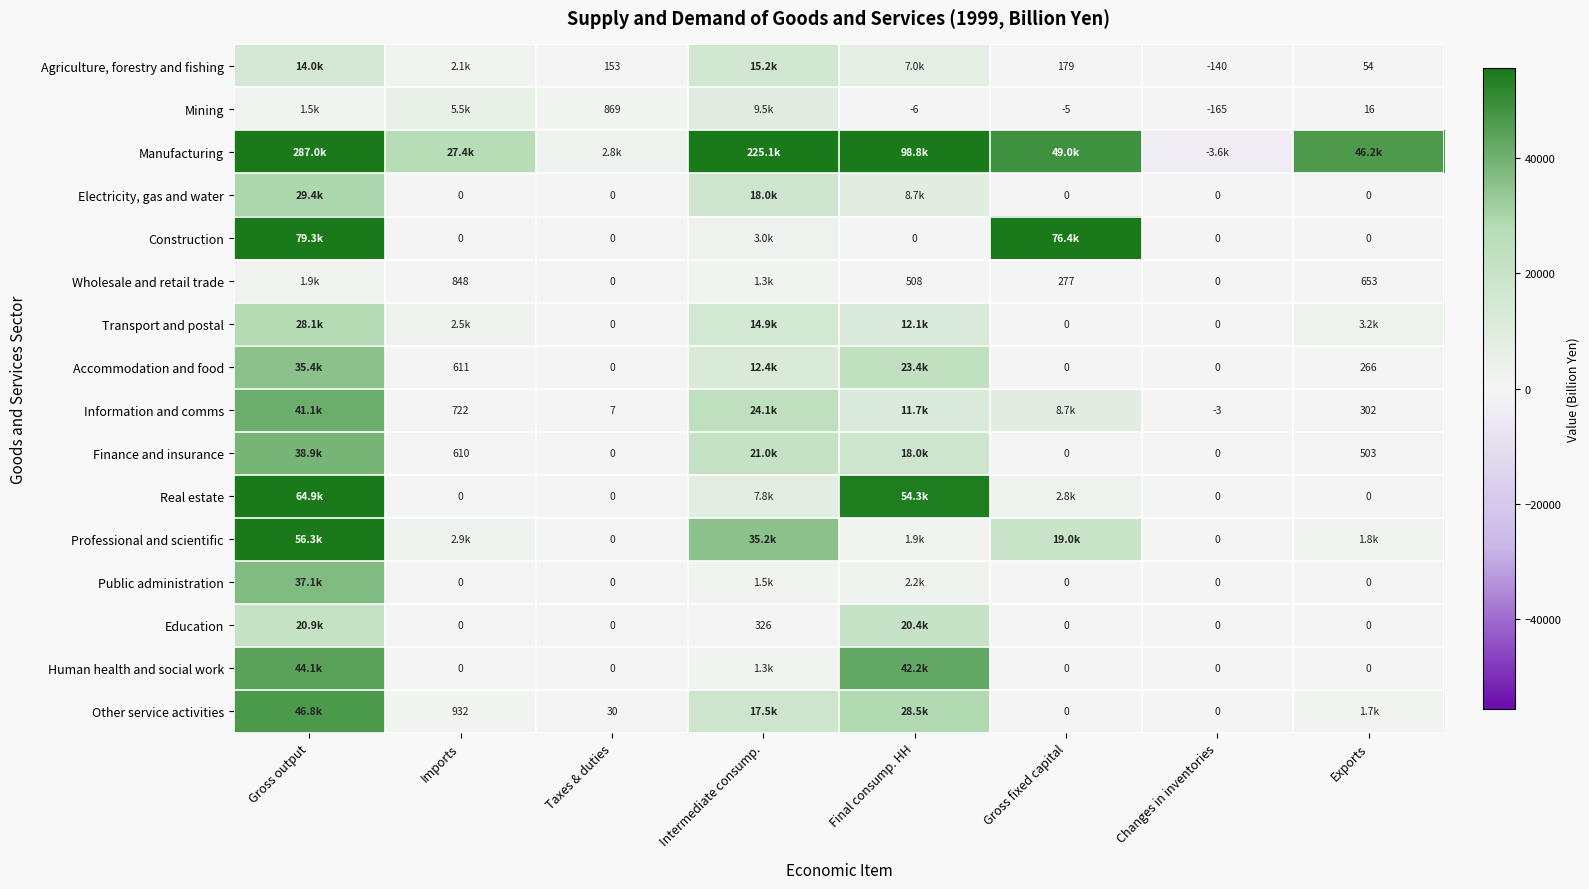

What is the sum of all Professional and scientific values?

117132.3